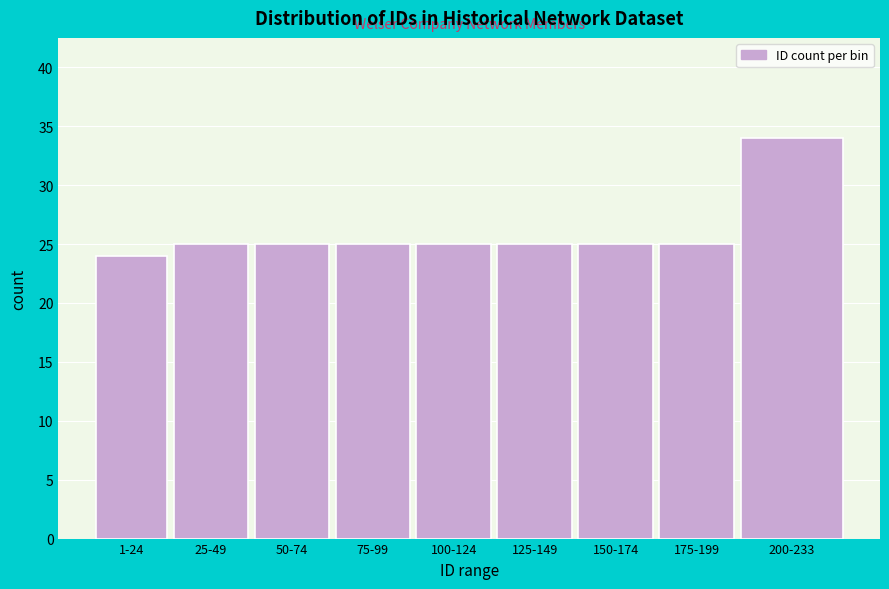

Reading left to right, what are all the values shown in this chart?

1-24=24	25-49=25	50-74=25	75-99=25	100-124=25	125-149=25	150-174=25	175-199=25	200-233=34